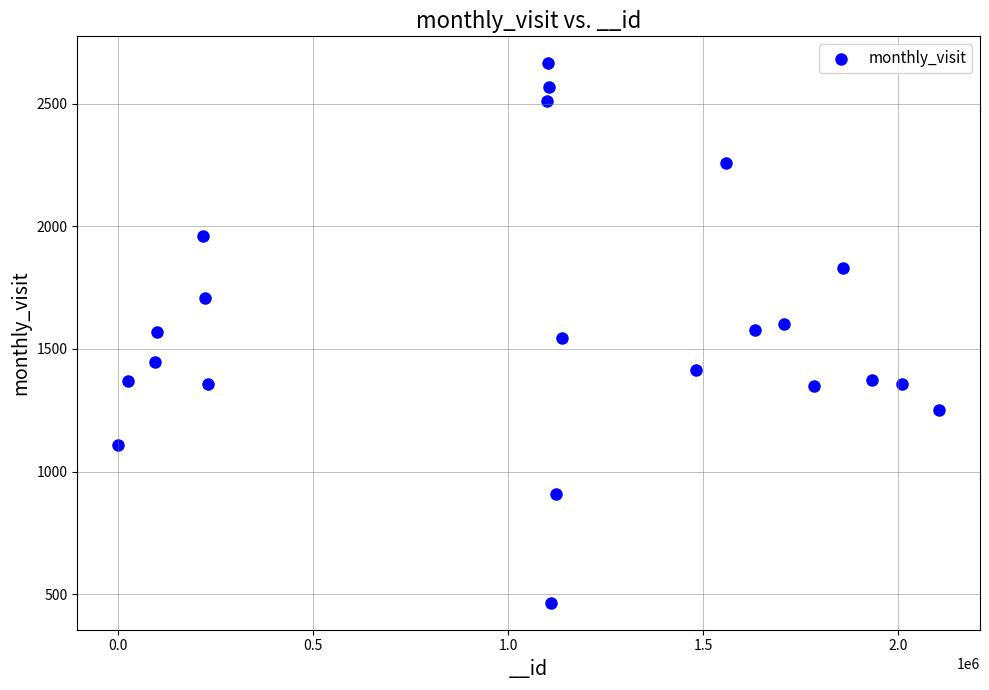

What is the range of Y values (max minus min)?

2199